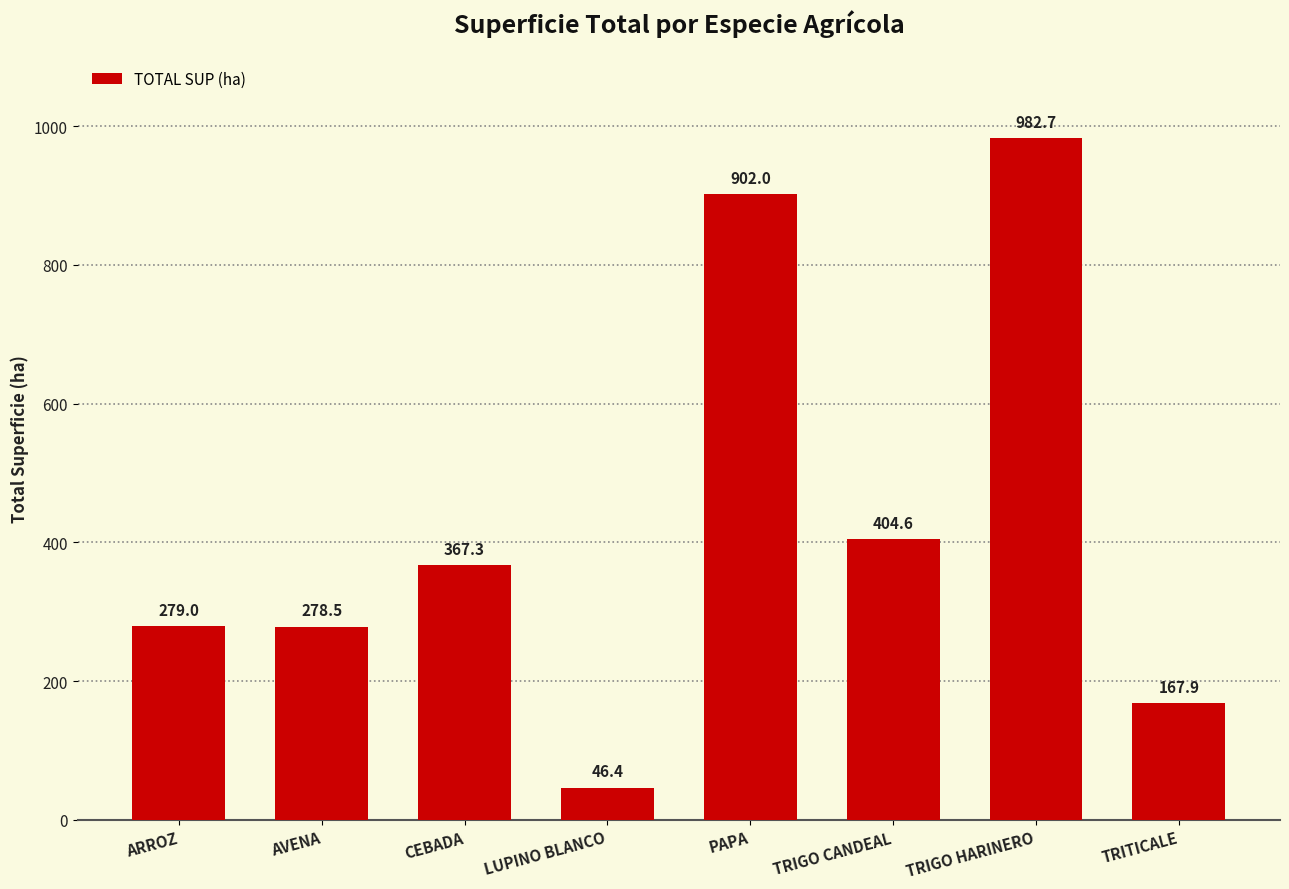

True or false: the data shows 228.0 at TRIGO CANDEAL.

False